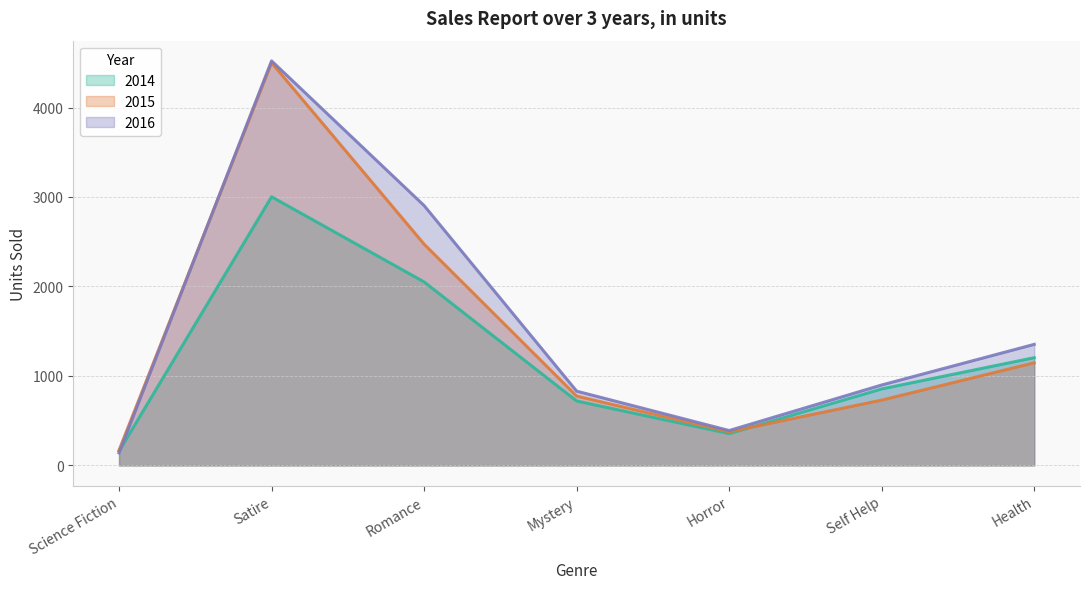

Which has a higher value, Horror or Satire?

Satire